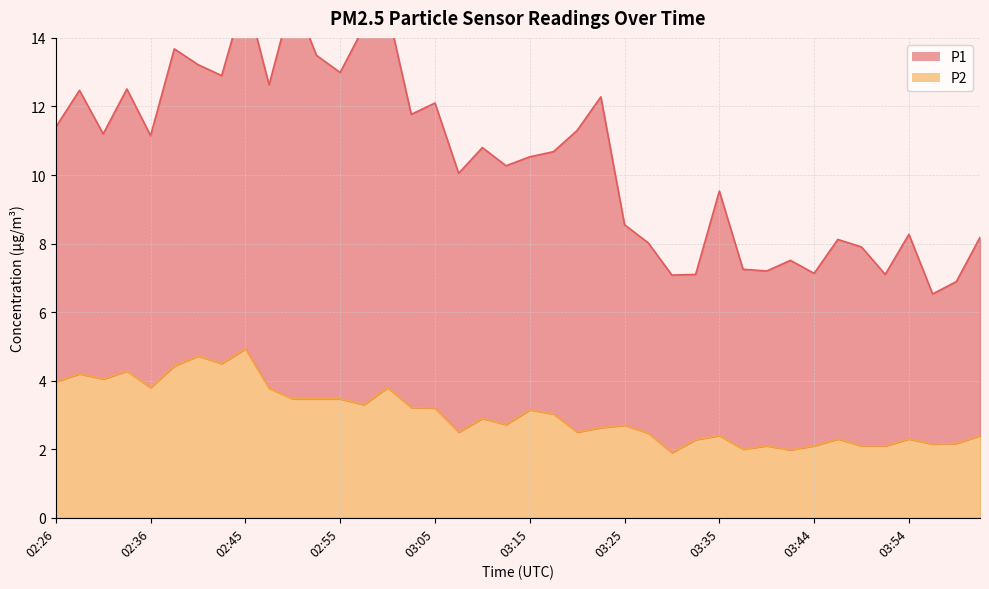

How many values are below 2?

2